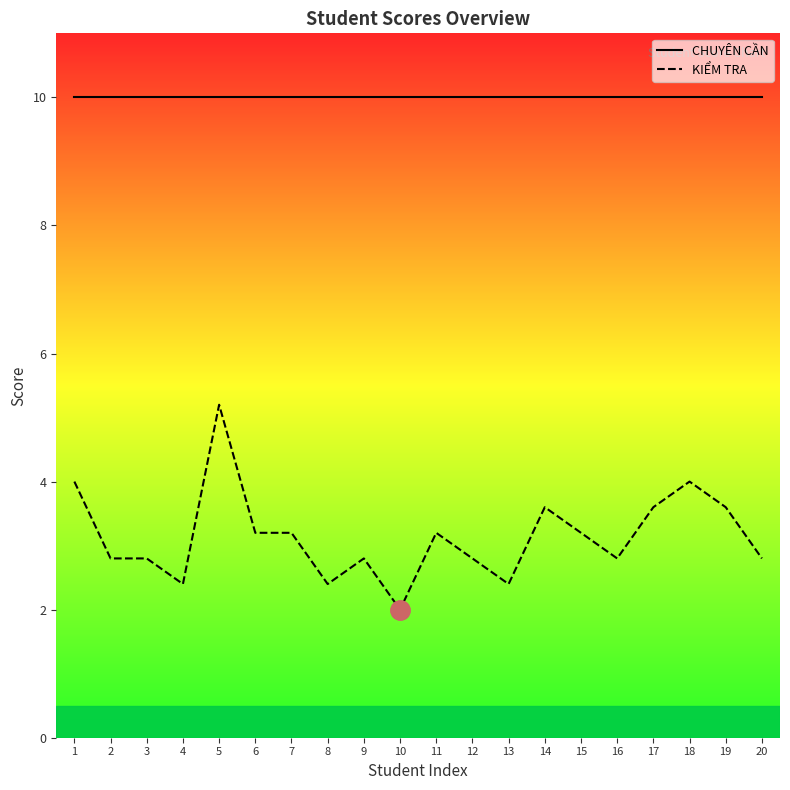

Does the chart display data point markers on the line(s)?

No